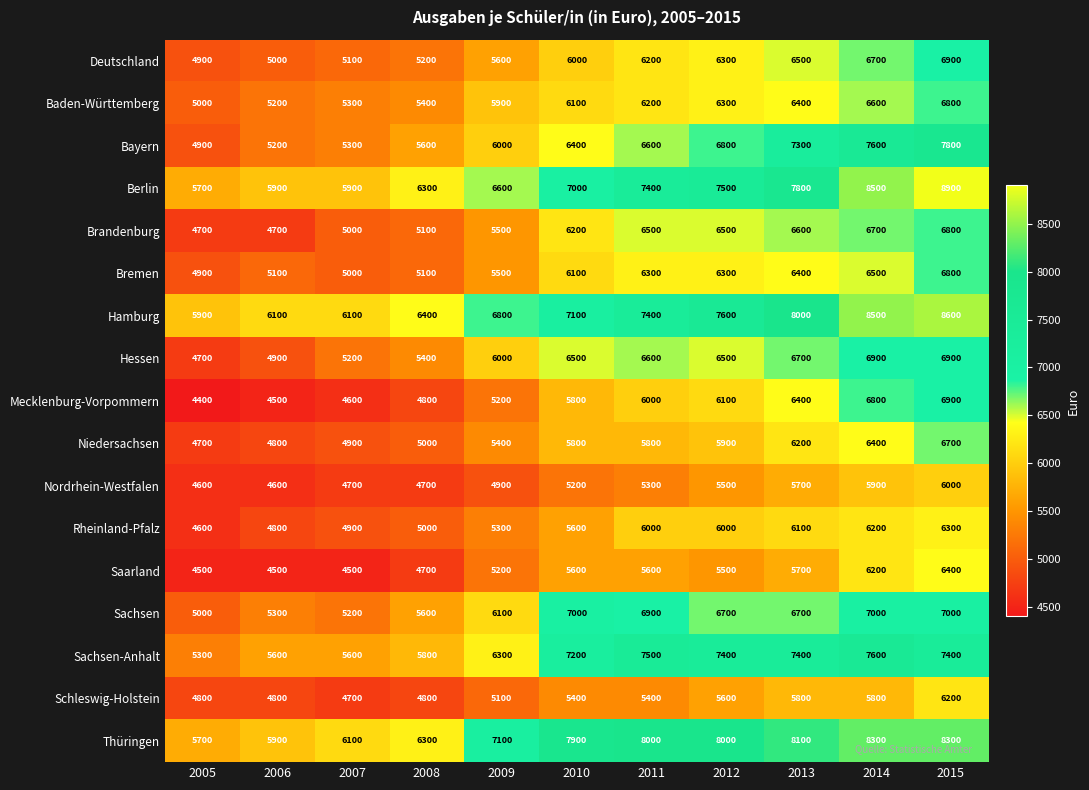

What is the approximate value of Hamburg at 2007, to the nearest 10?

6100